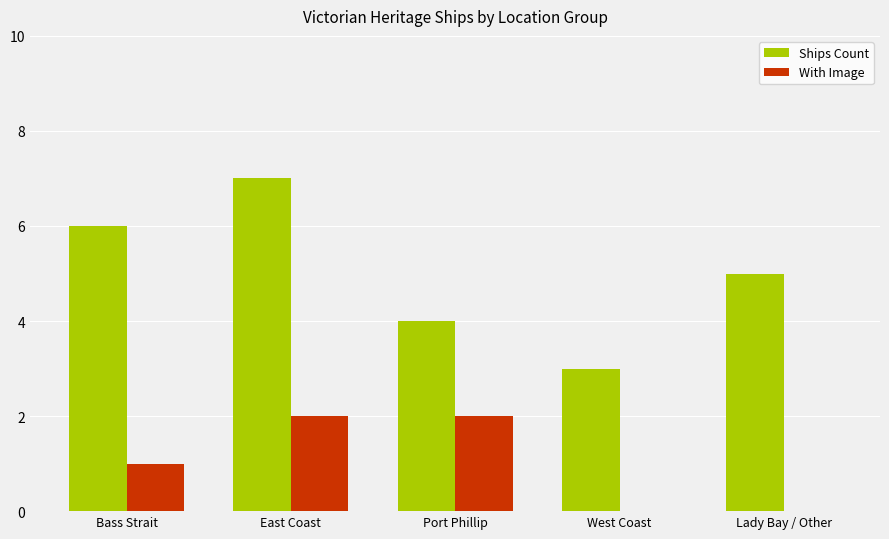

How many groups of bars are there?

5